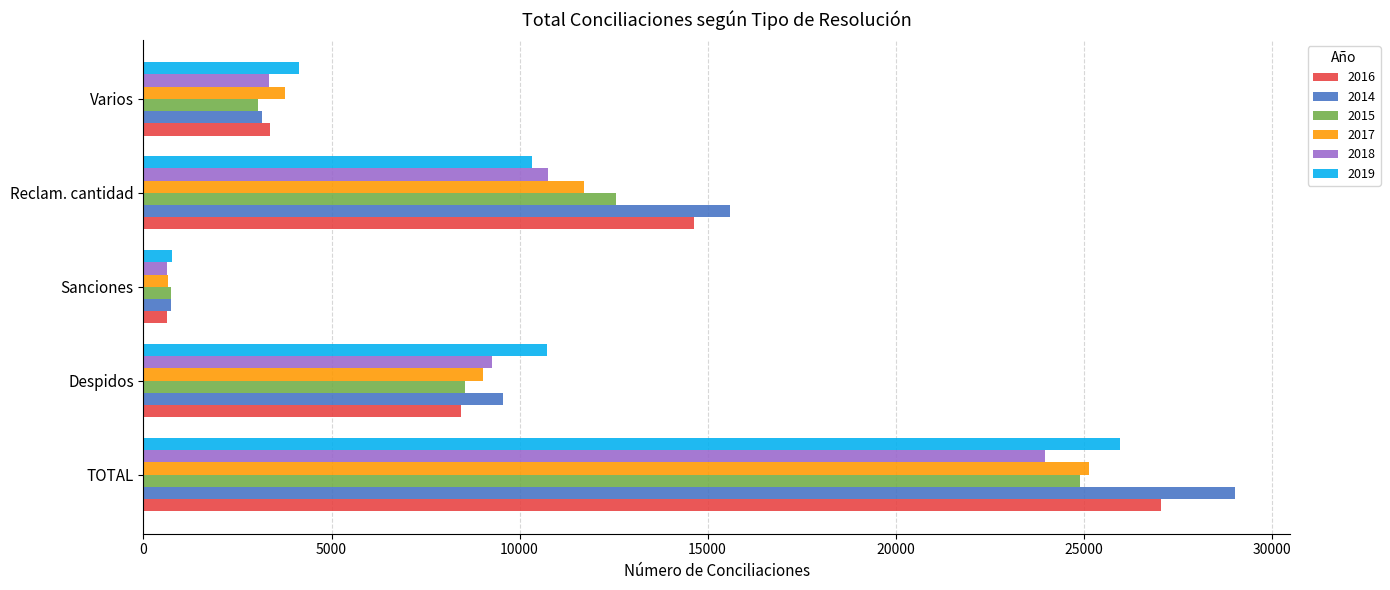

Rank the categories by 2015 value from highest to lowest.

TOTAL, Reclam. cantidad, Despidos, Varios, Sanciones